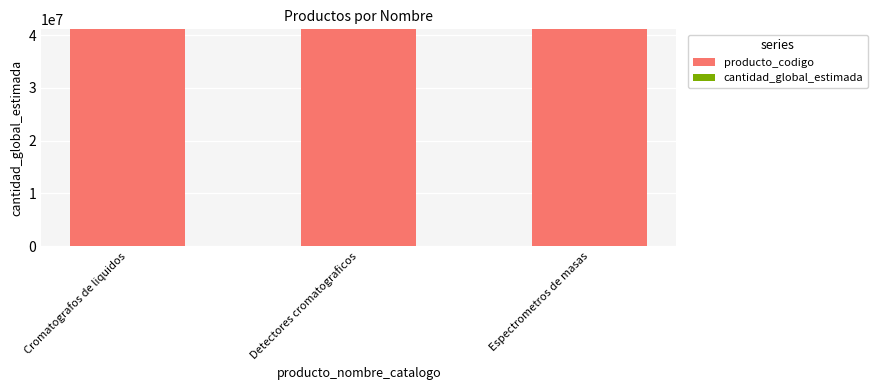

At which label does producto_codigo first exceed 41115701?

Cromatografos de liquidos